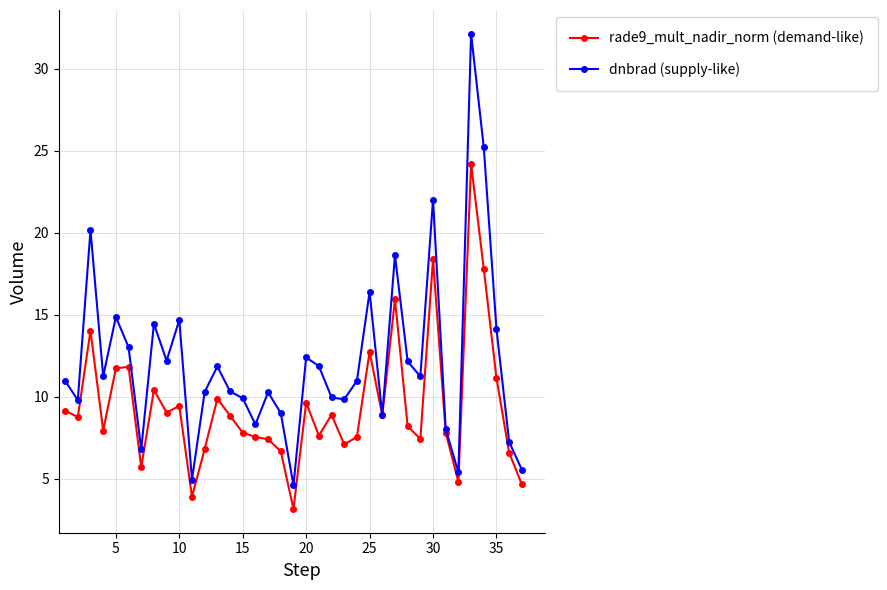

Which series has the widest spread of values?

dnbrad (supply-like)